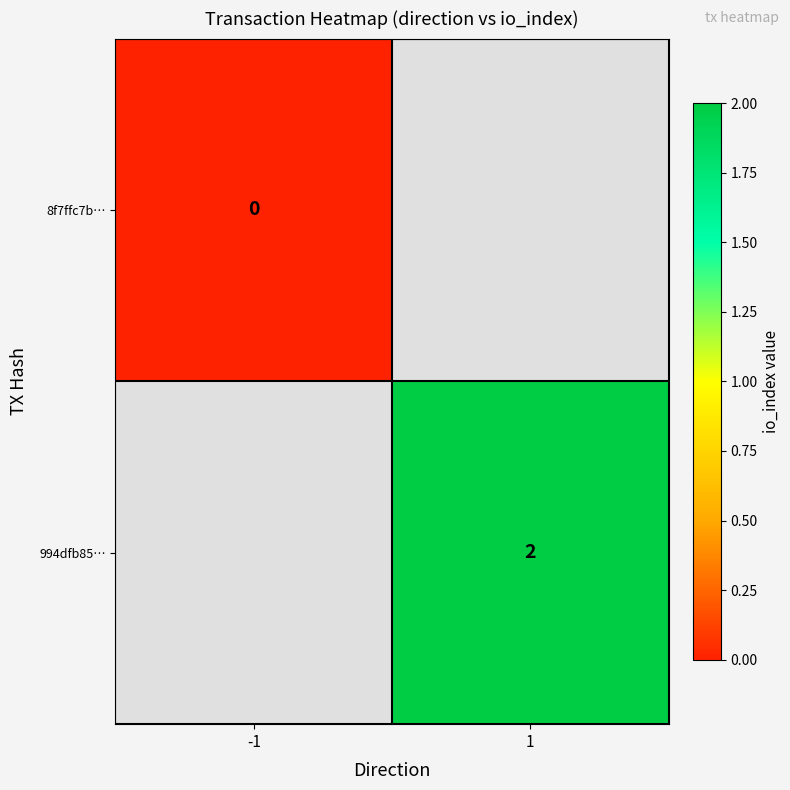

Count the number of data series in this chart.

2